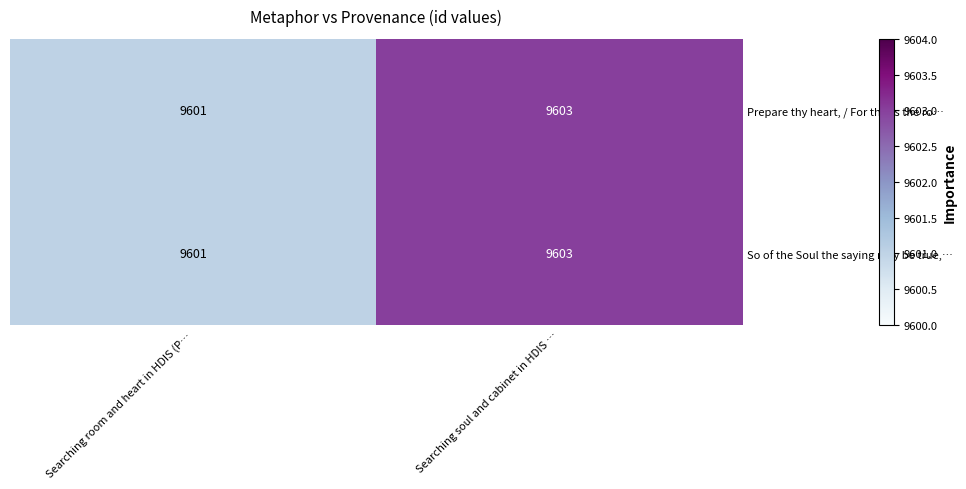

At which category does the chart reach its minimum across all series?

Searching room and heart in HDIS (P…